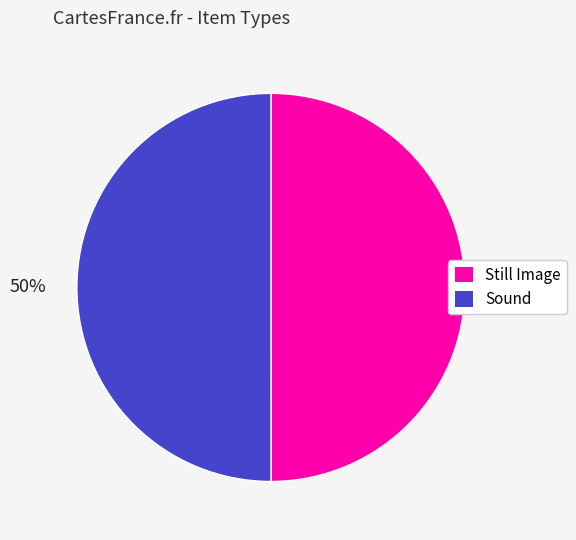

To the nearest percent, what is the average slice percentage?

50%